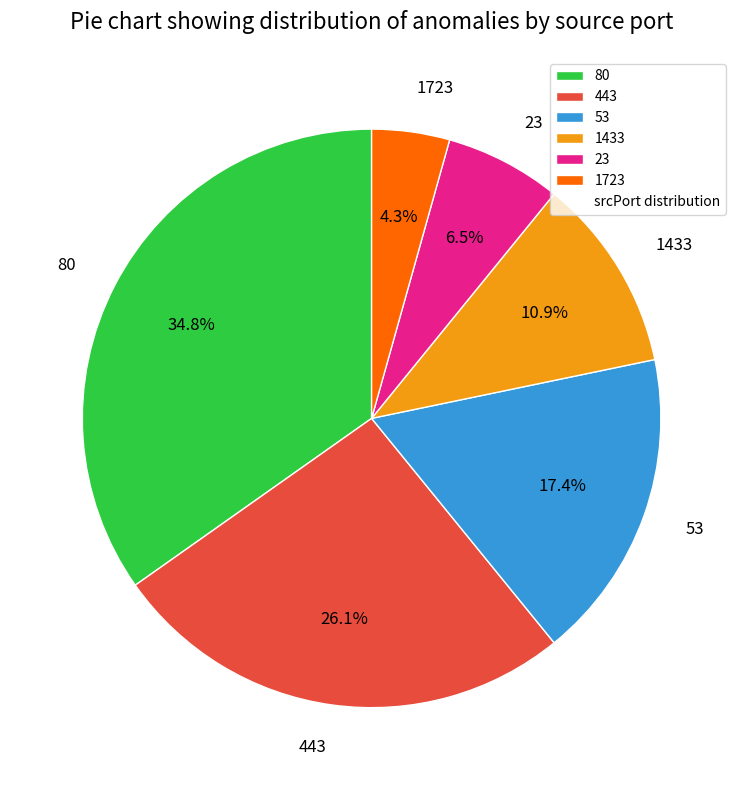

How much of the chart is everything except 23?

93.5%